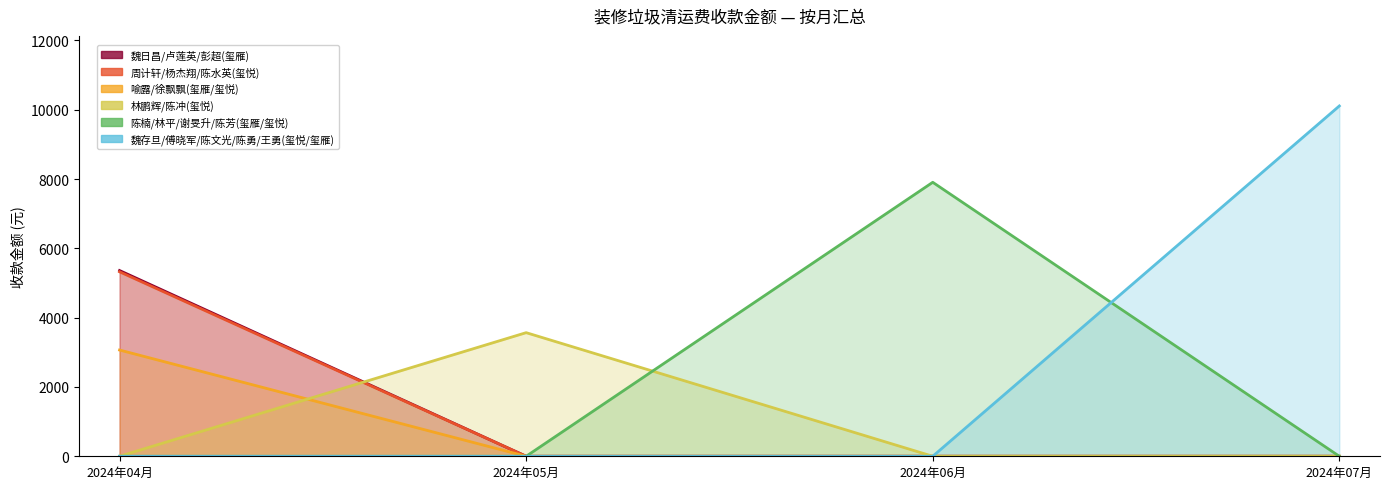

True or false: 陈楠/林平/谢旻升/陈芳(玺雁/玺悦) has more than 0 points higher than both neighbors.

True